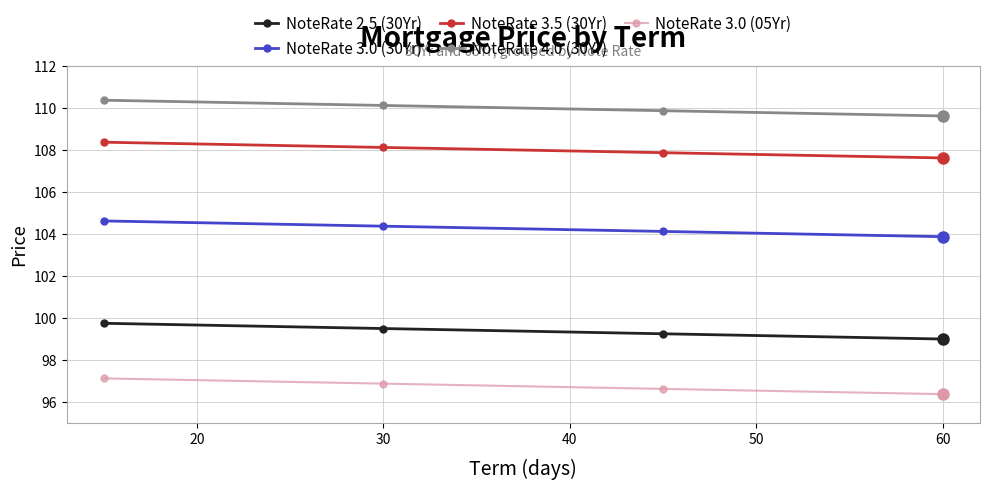

True or false: NoteRate 3.5 (30Yr) and NoteRate 3.0 (30Yr) cross at least once.

False